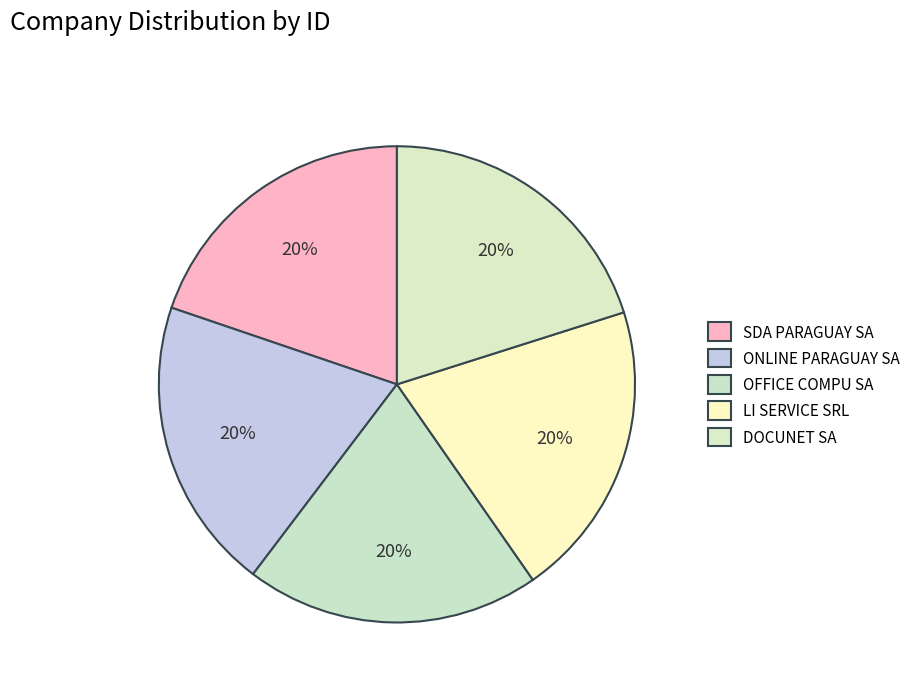

Count the number of slices in the pie.

5